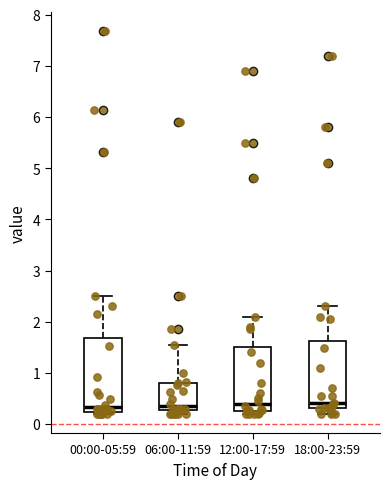

Which box is the tallest, from its lower edge to its upper edge?

00:00-05:59